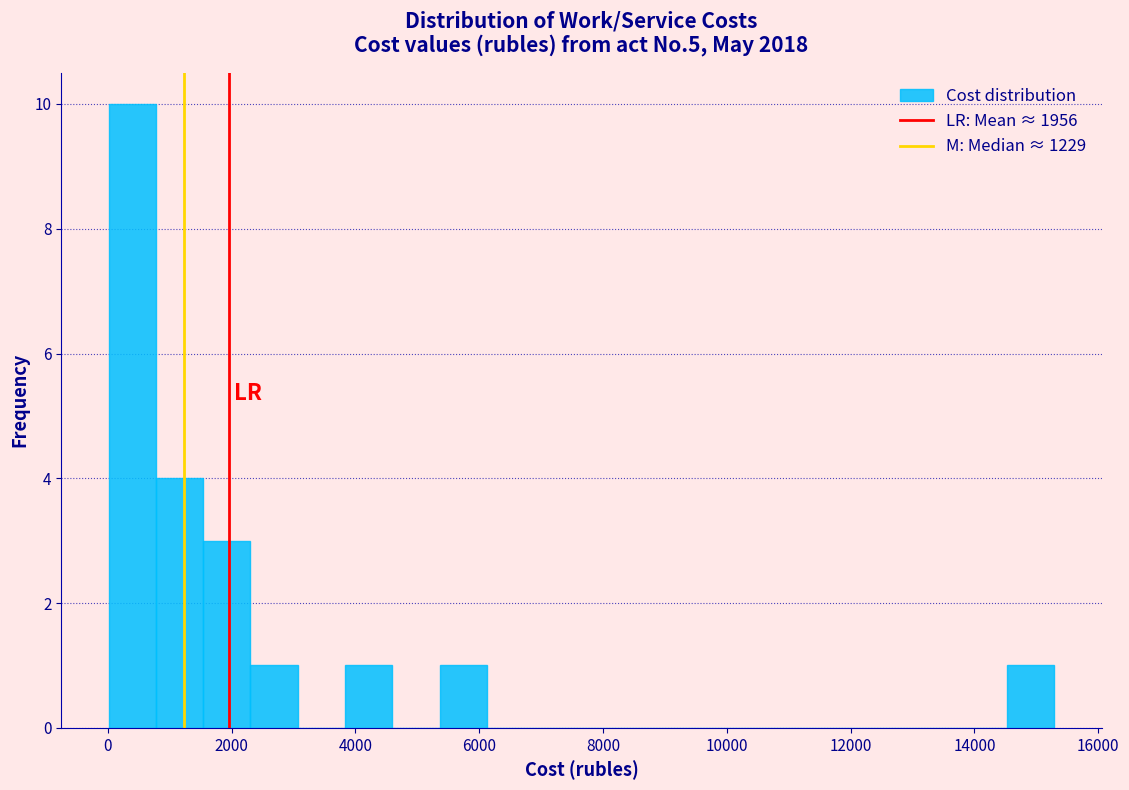

Around what value on the x-axis is the tallest bar? Give the approximate position of its centre, as read against the axis.

400